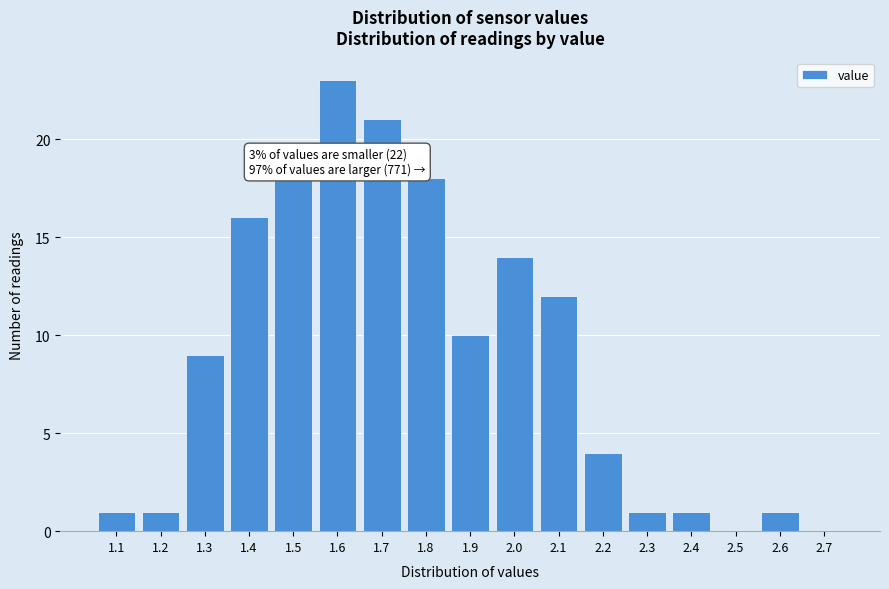

Reading right to left, what are all the values shown in this chart?

2.7=0	2.6=1	2.5=0	2.4=1	2.3=1	2.2=4	2.1=12	2.0=14	1.9=10	1.8=18	1.7=21	1.6=23	1.5=18	1.4=16	1.3=9	1.2=1	1.1=1